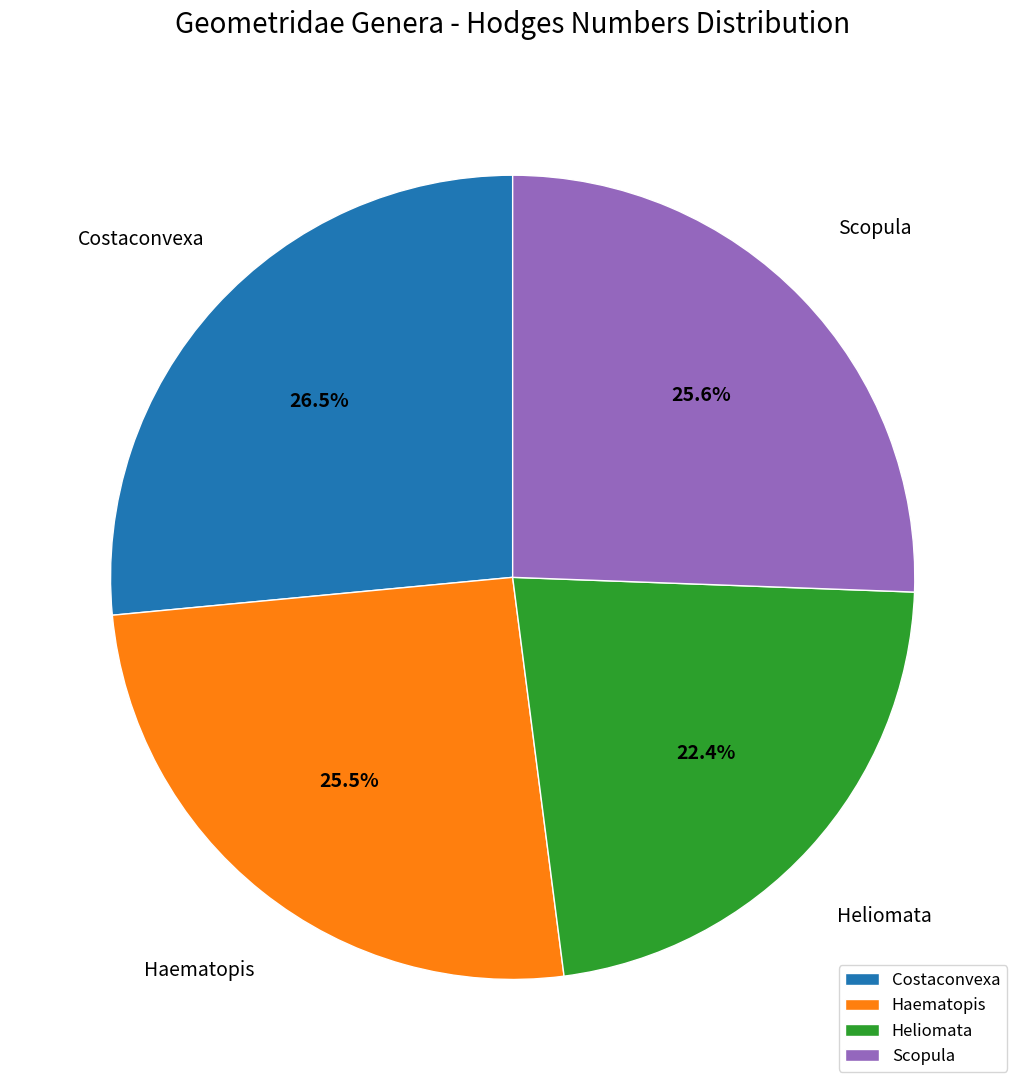

Which slice is the smallest?

Heliomata